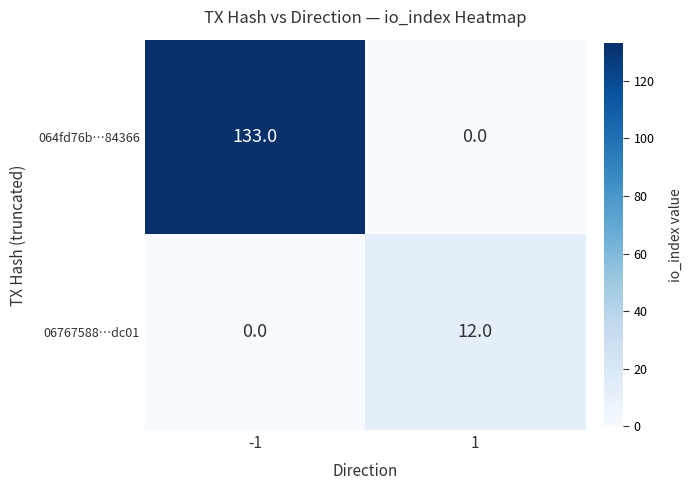

Is it true that 06767588…dc01 equals -5 at -1?

False